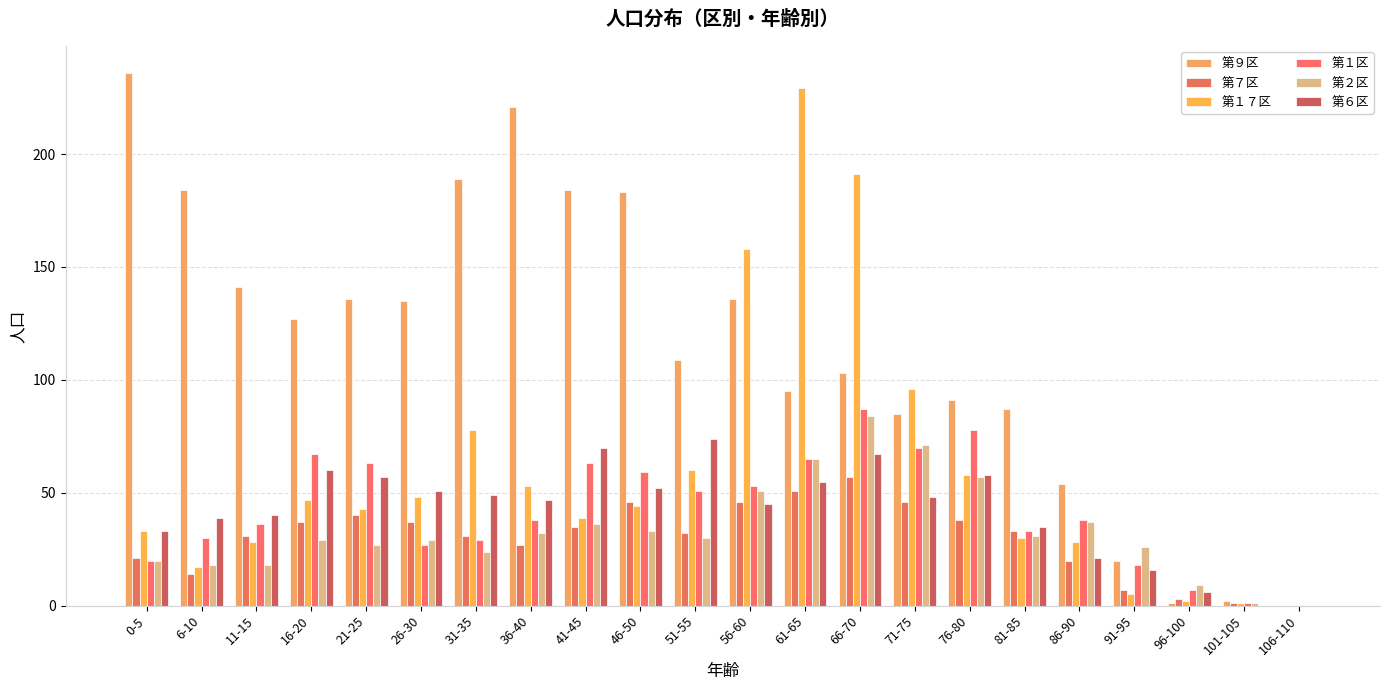

Reading left to right, extract all data points from this chart.

第９区: 236	184	141	127	136	135	189	221	184	183	109	136	95	103	85	91	87	54	20	1	2	0
第７区: 21	14	31	37	40	37	31	27	35	46	32	46	51	57	46	38	33	20	7	3	1	0
第１７区: 33	17	28	47	43	48	78	53	39	44	60	158	229	191	96	58	30	28	5	2	1	0
第１区: 20	30	36	67	63	27	29	38	63	59	51	53	65	87	70	78	33	38	18	7	1	0
第２区: 20	18	18	29	27	29	24	32	36	33	30	51	65	84	71	57	31	37	26	9	1	0
第６区: 33	39	40	60	57	51	49	47	70	52	74	45	55	67	48	58	35	21	16	6	0	0